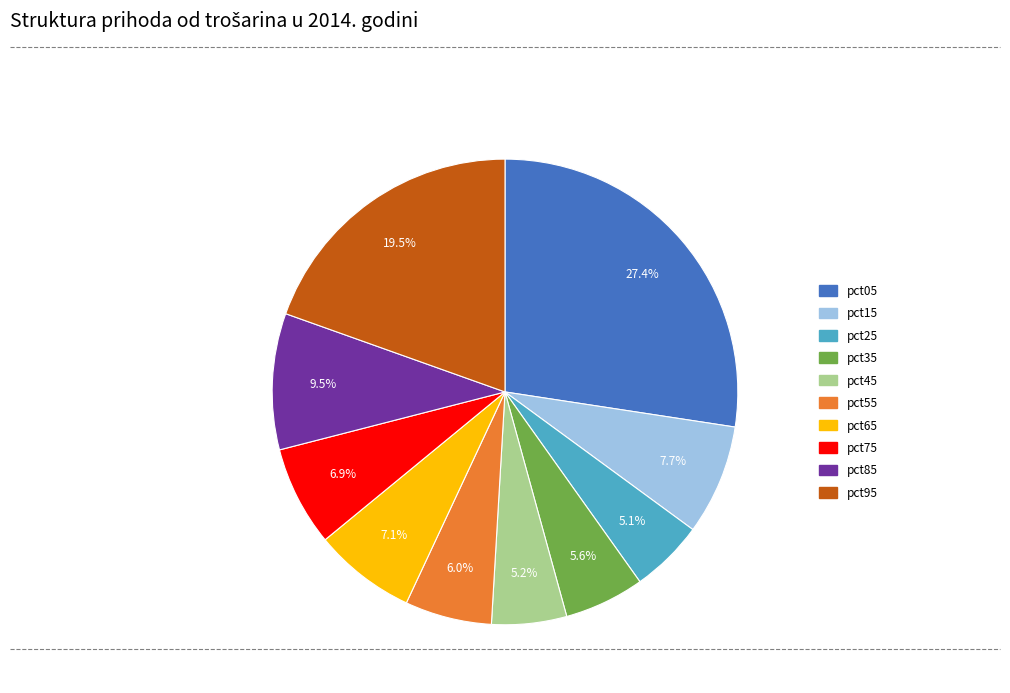

The pct25 slice represents 15% of the pie. True or false?

False